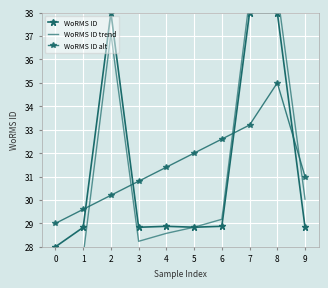

What is the approximate value of WoRMS ID at 7?

38.0